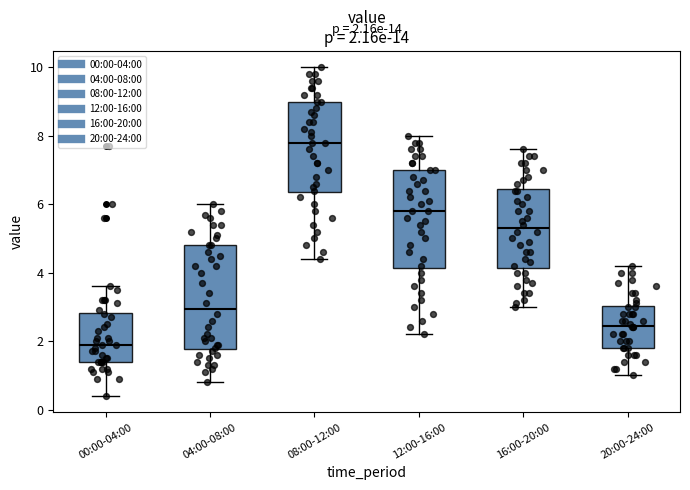

Which box has the lowest median line?

00:00-04:00